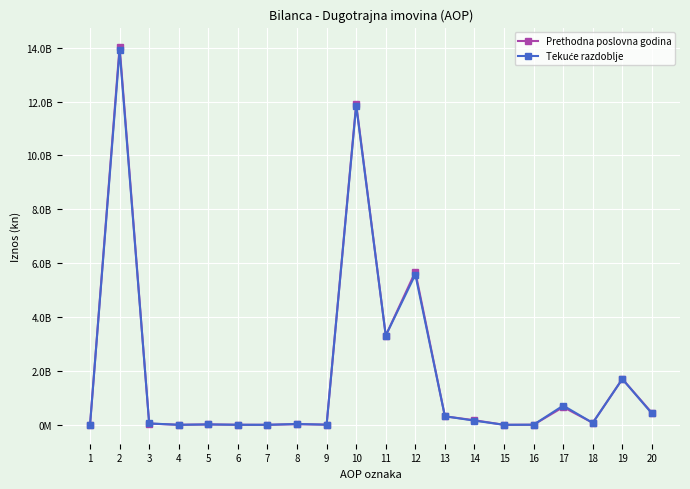

Does the chart have visible grid lines?

Yes